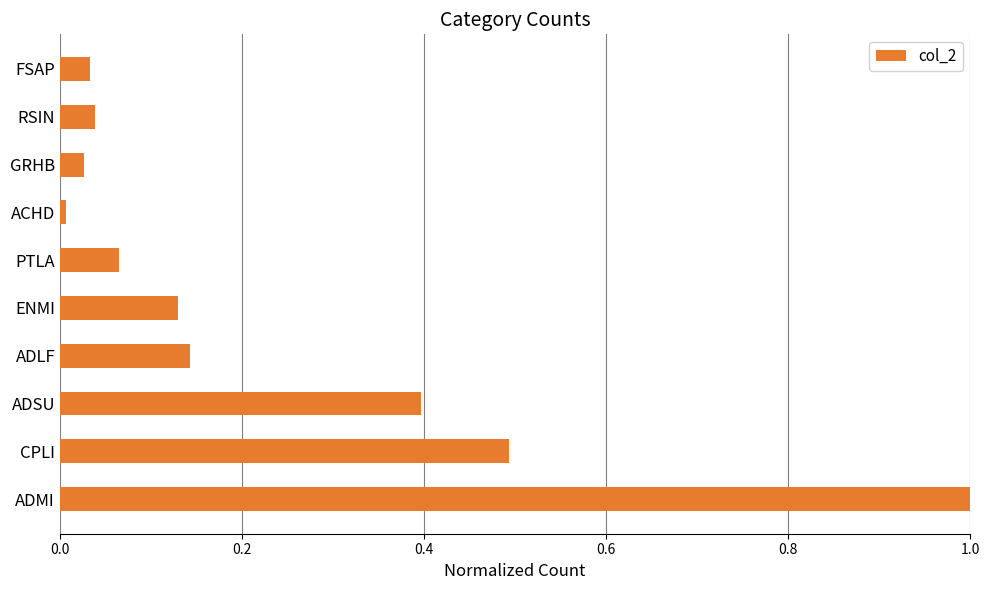

The value at CPLI is 0.5. True or false?

True